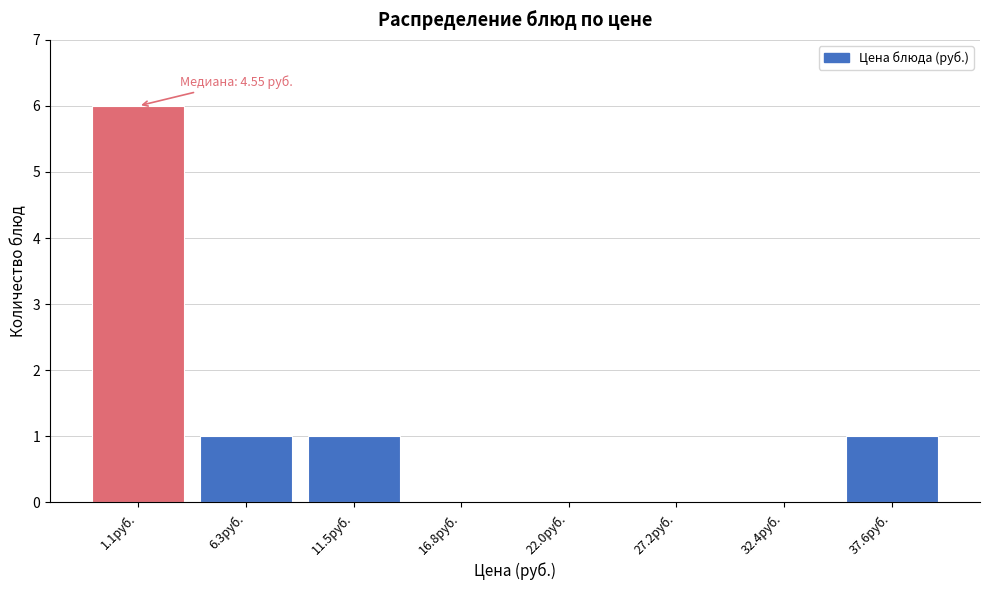

Reading left to right, transcribe all the data shown in this chart.

1.1руб.=6	6.3руб.=1	11.5руб.=1	16.8руб.=0	22.0руб.=0	27.2руб.=0	32.4руб.=0	37.6руб.=1